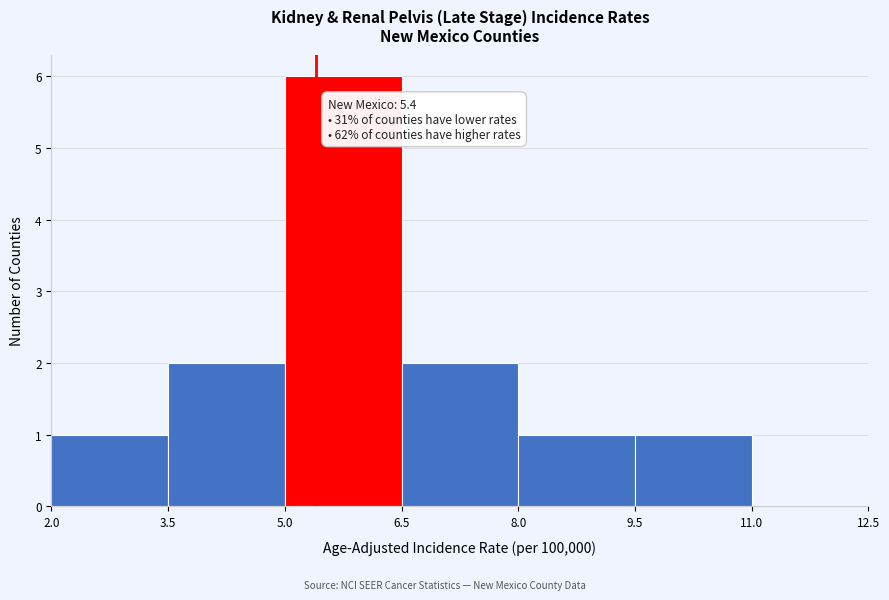

Which range on the x-axis has the tallest bar?

5.0 to 6.5